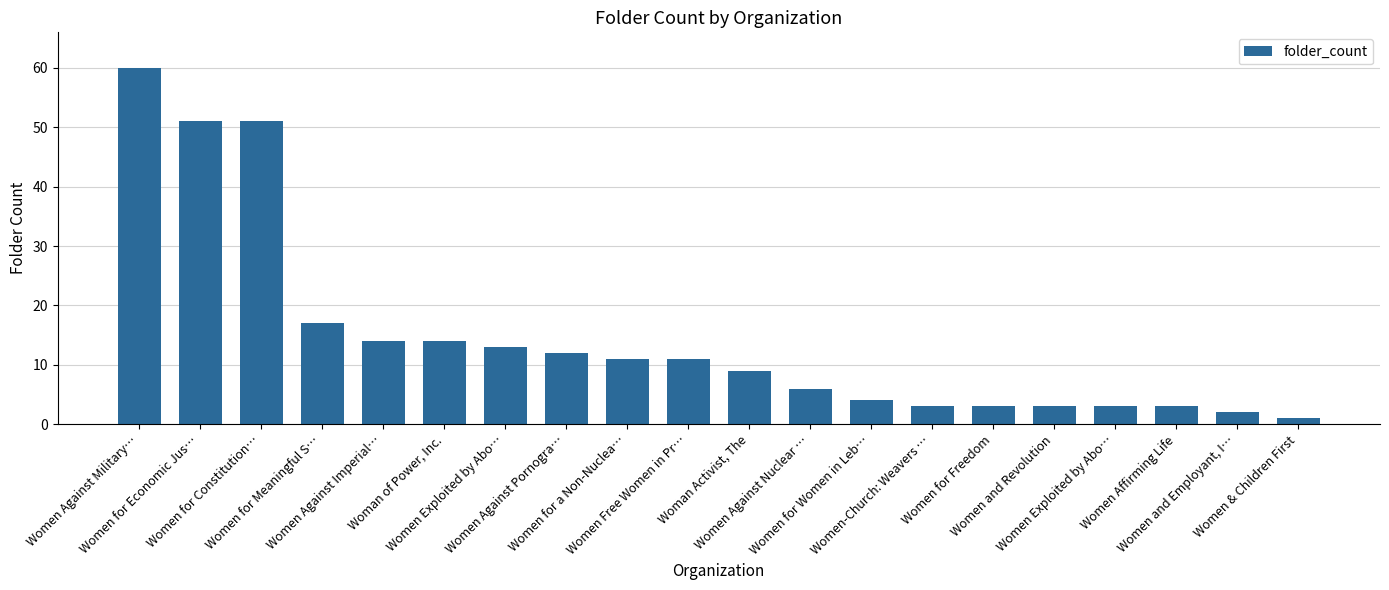

Are the bars grouped side by side (vs. stacked)?

No